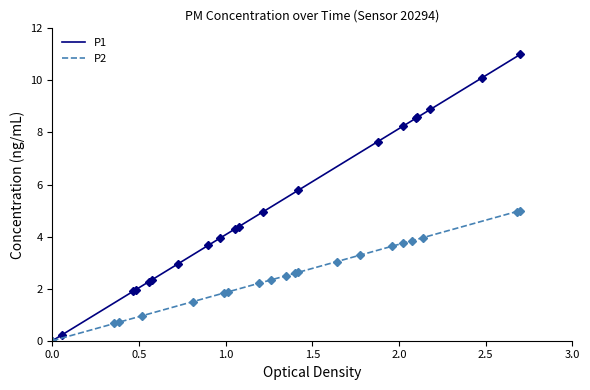

Which series has the widest spread of values?

P1